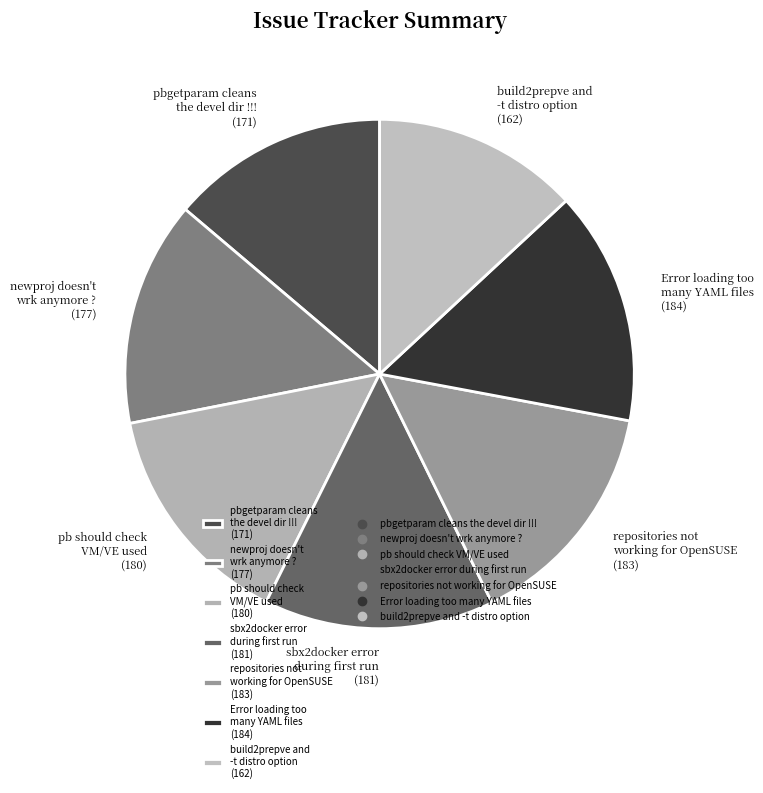

Which has a higher value, pbgetparam cleans the devel dir !!! or pb should check VM/VE used?

pb should check VM/VE used